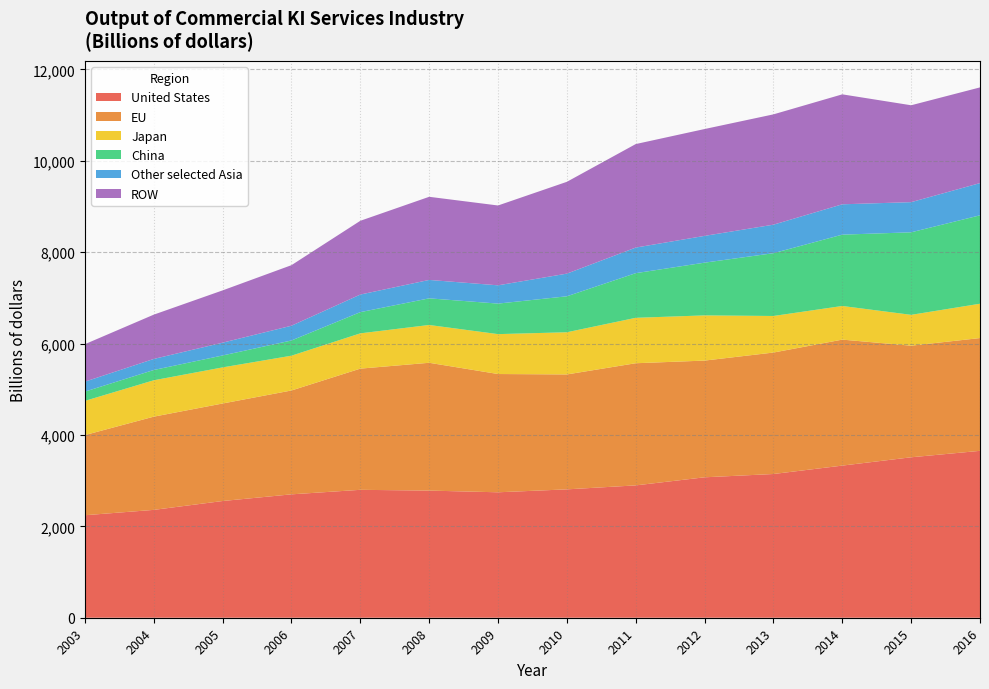

Reading left to right, extract all data points from this chart.

United States: 2243	2360	2554	2700	2799	2782	2745	2809	2896	3073	3145	3329	3511	3652
EU: 1754	2040	2134	2273	2652	2797	2588	2515	2673	2554	2658	2757	2442	2468
Japan: 748	796	790	761	772	827	873	923	994	989	800	736	675	751
China: 203	225	261	333	464	583	668	787	977	1154	1374	1561	1806	1935
Other selected Asia: 218	242	280	323	385	403	400	496	560	586	624	664	660	705
ROW: 820	969	1144	1325	1614	1819	1747	2009	2265	2338	2414	2406	2120	2094